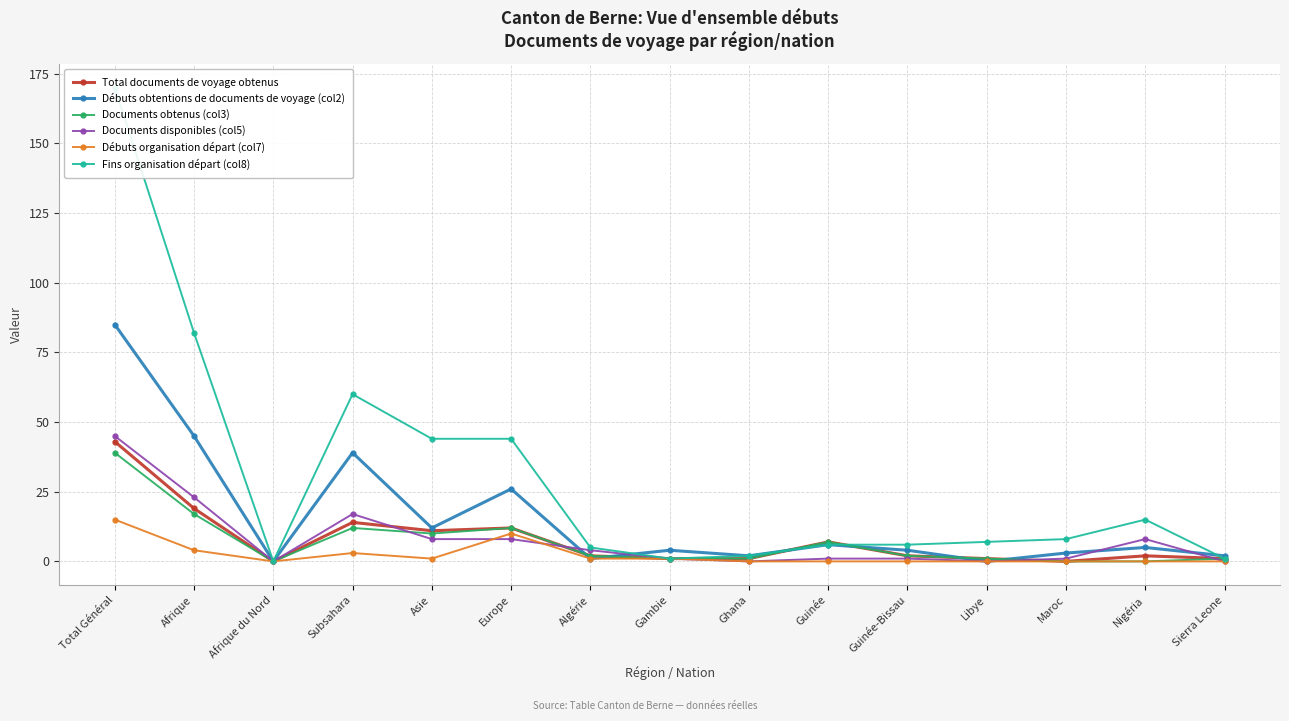

What is the label of the 11th point from the right?

Asie